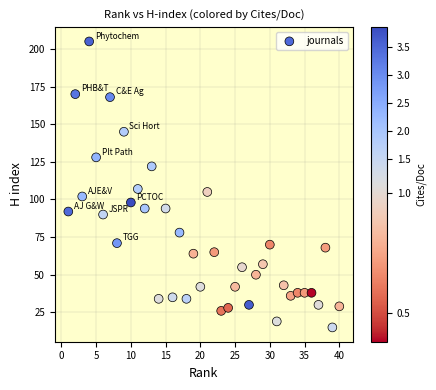

What is the range of Y values (max minus min)?

190